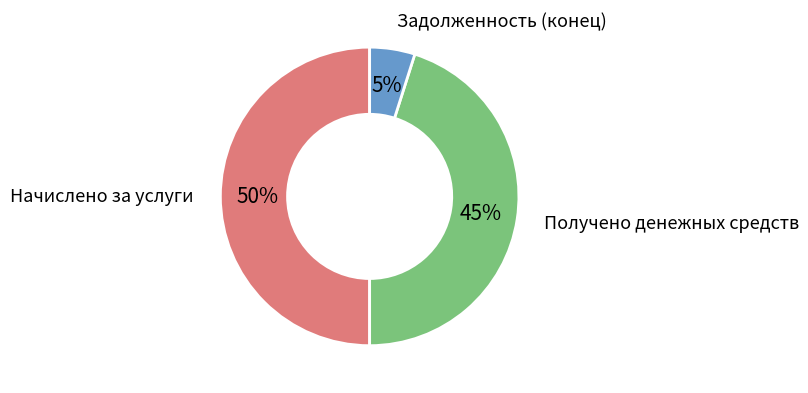

To the nearest percent, what is the difference between the largest and smallest slice percentages?

45%